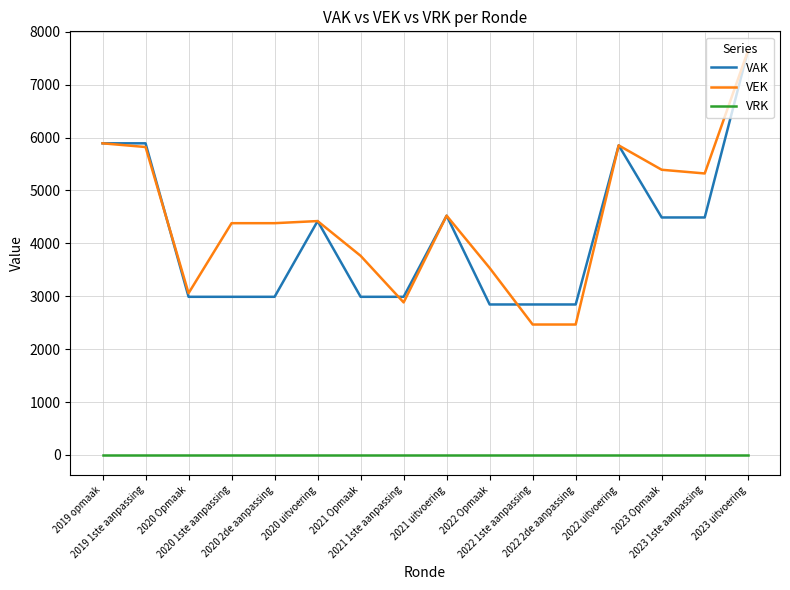

Is it true that VEK equals 1090 at 2021 Opmaak?

False